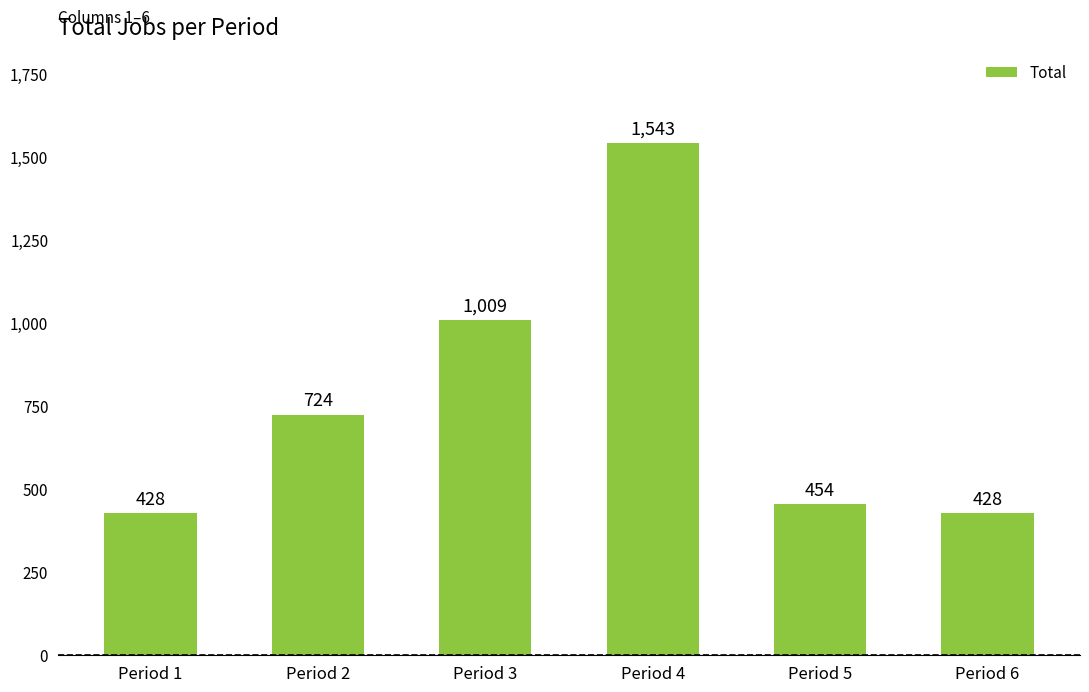

Is it true that the value at Period 3 is 403?

False